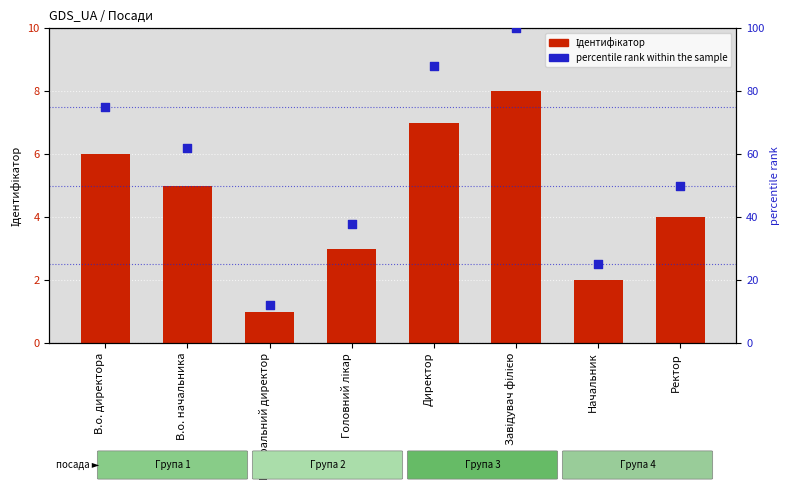

At how many categories does at least one series exceed 93?

1